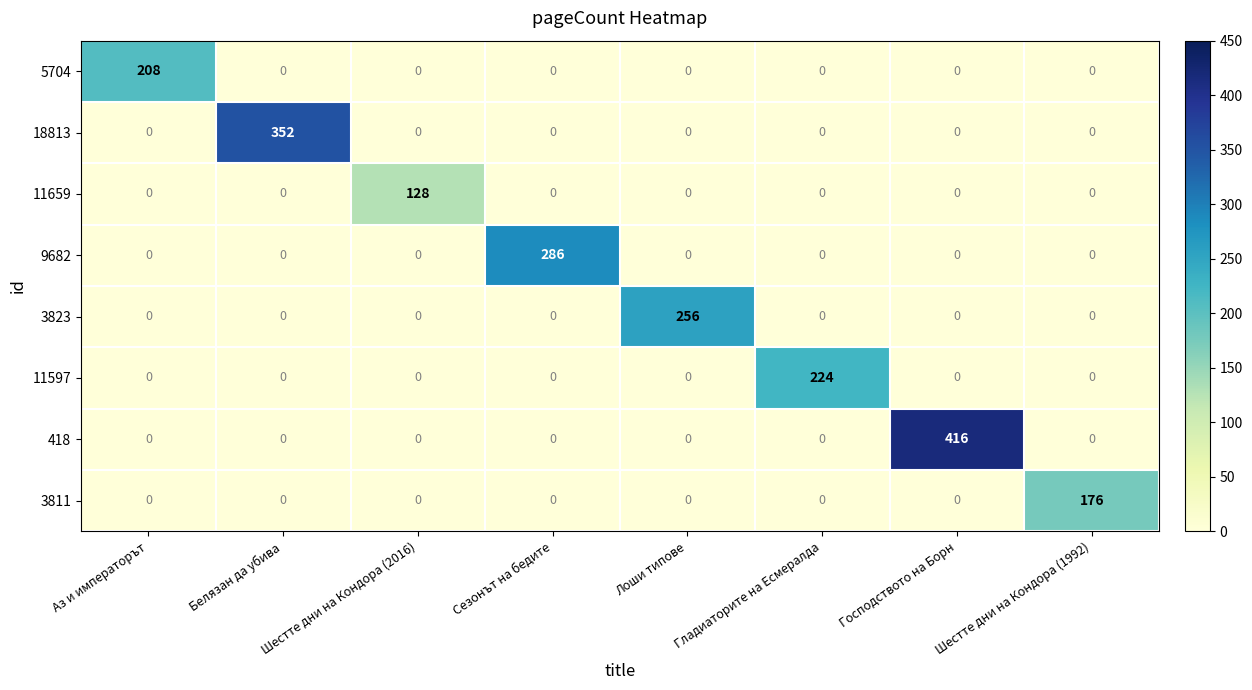

List the series in order of their peak value, lowest first.

11659, 3811, 5704, 11597, 3823, 9682, 18813, 418